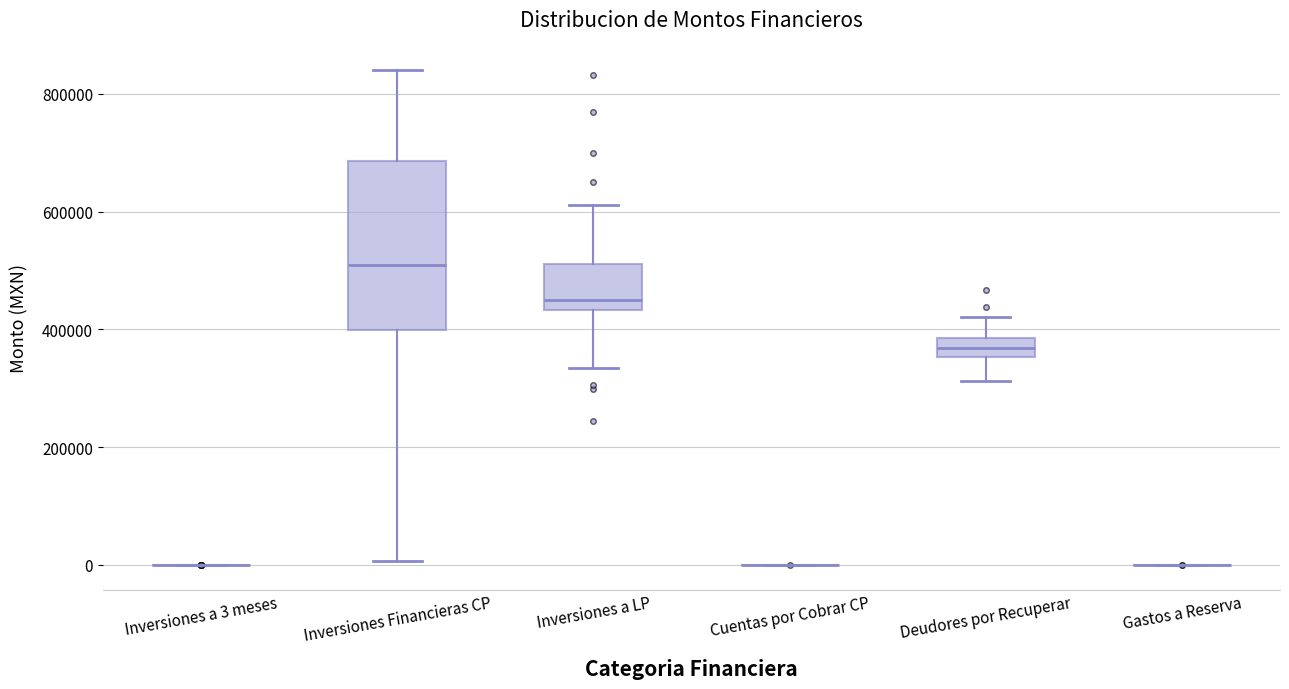

Comparing the boxes themselves (not the whiskers), which one is the tallest?

Inversiones Financieras CP